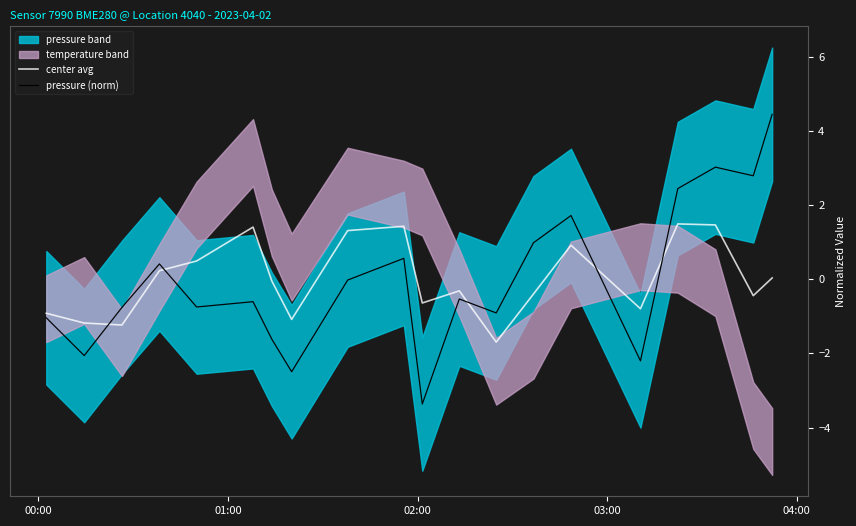

What is the minimum value for center avg?

-1.7